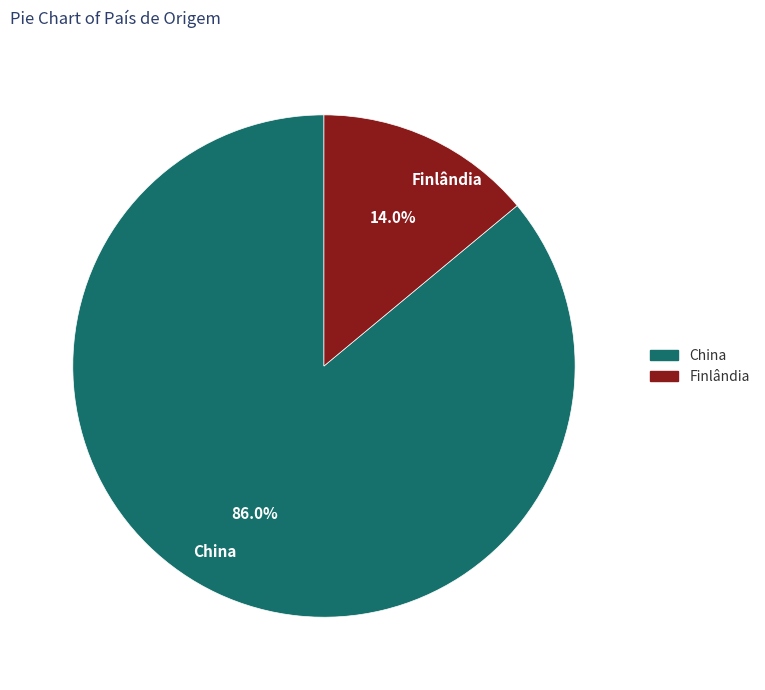

Rank the categories by value from highest to lowest.

China, Finlândia